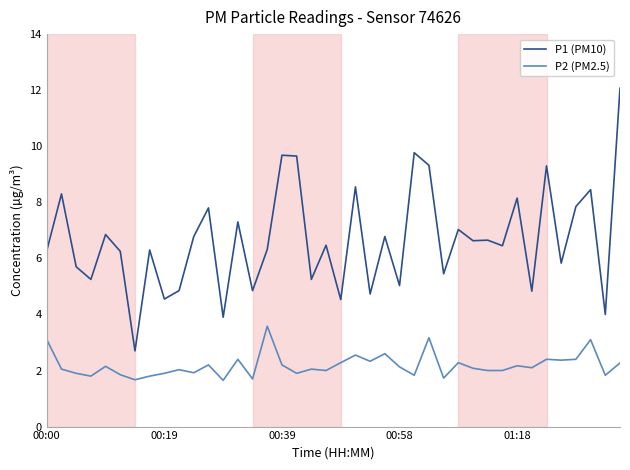

True or false: P2 (PM2.5) and P1 (PM10) intersect in this chart.

False